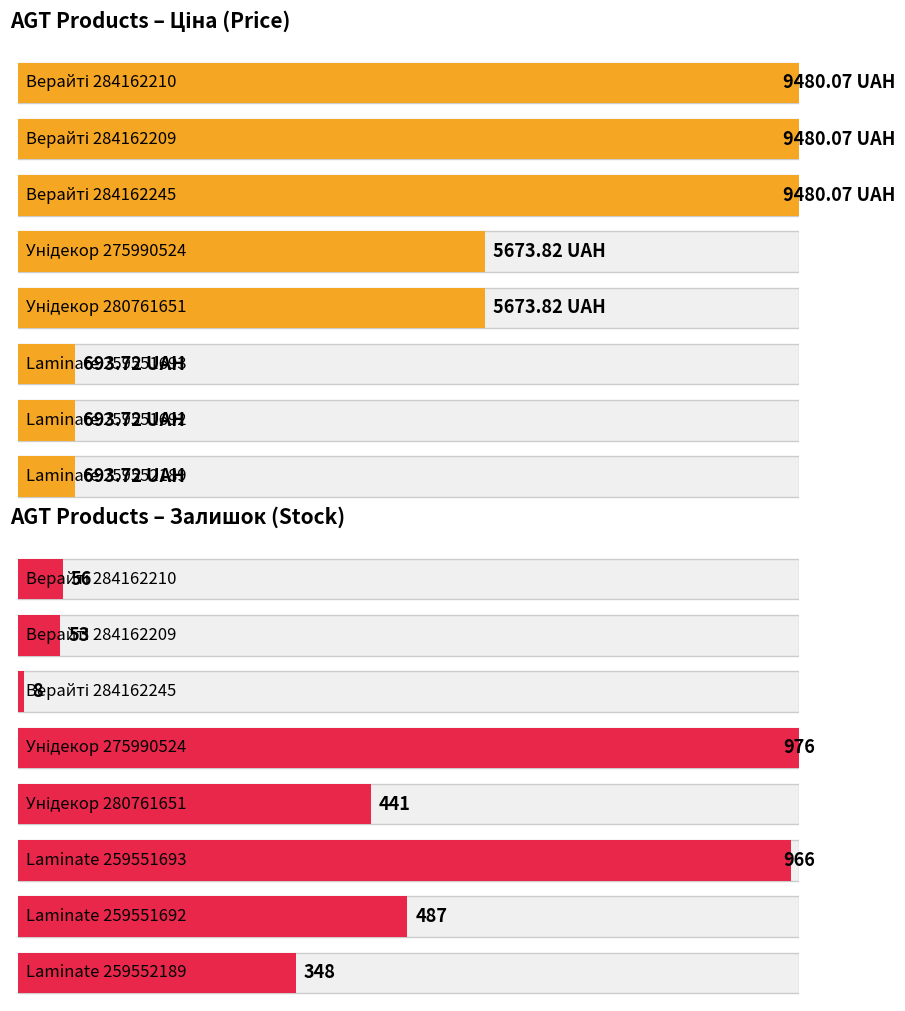

How many bars are there in total?

16